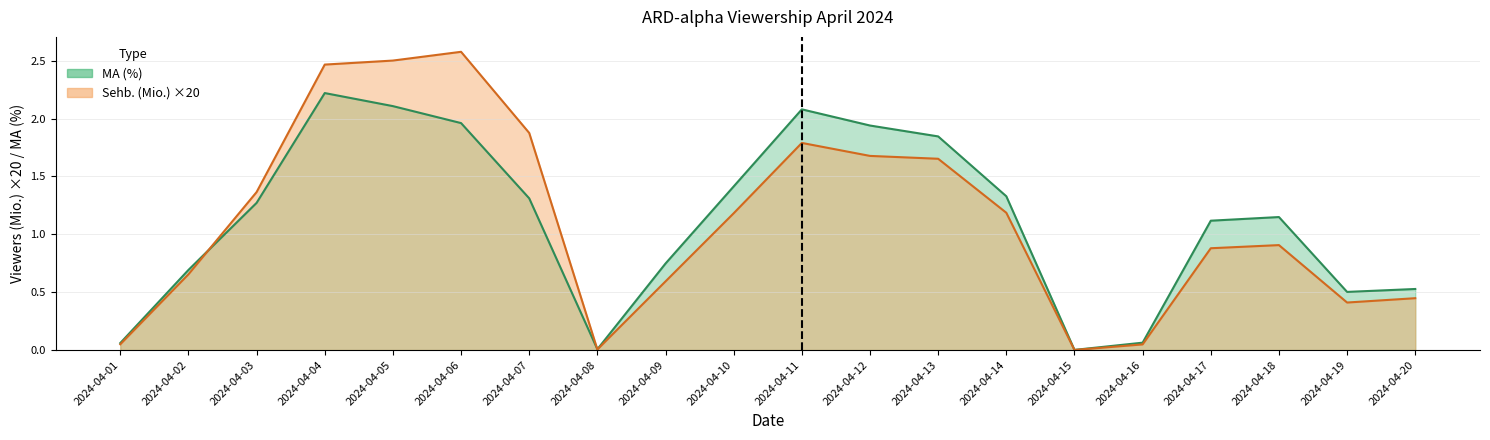

Reading left to right, extract all data points from this chart.

Sehb. (Mio.): 0.1	0.7	1.4	2.5	2.5	2.6	1.9	0.0	0.6	1.2	1.8	1.7	1.7	1.2	0.0	0.0	0.9	0.9	0.4	0.4
MA (%): 0.1	0.7	1.3	2.2	2.1	2.0	1.3	0.0	0.7	1.4	2.1	1.9	1.8	1.3	0.0	0.1	1.1	1.1	0.5	0.5